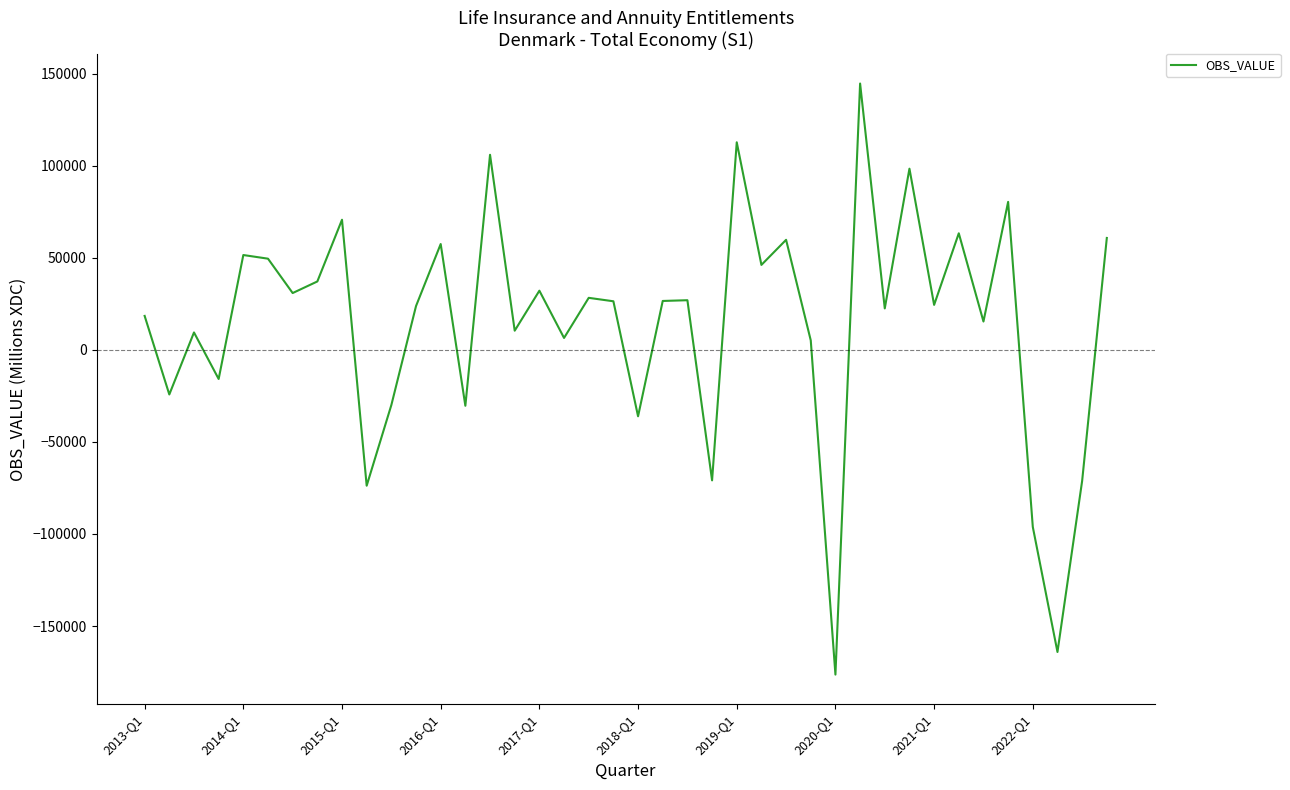

What is the greatest value displayed?

144696